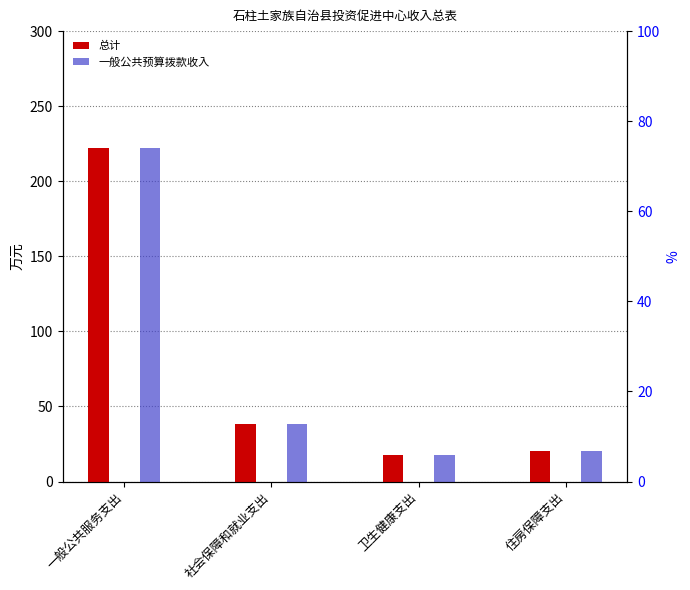

Does the chart contain any negative values?

No